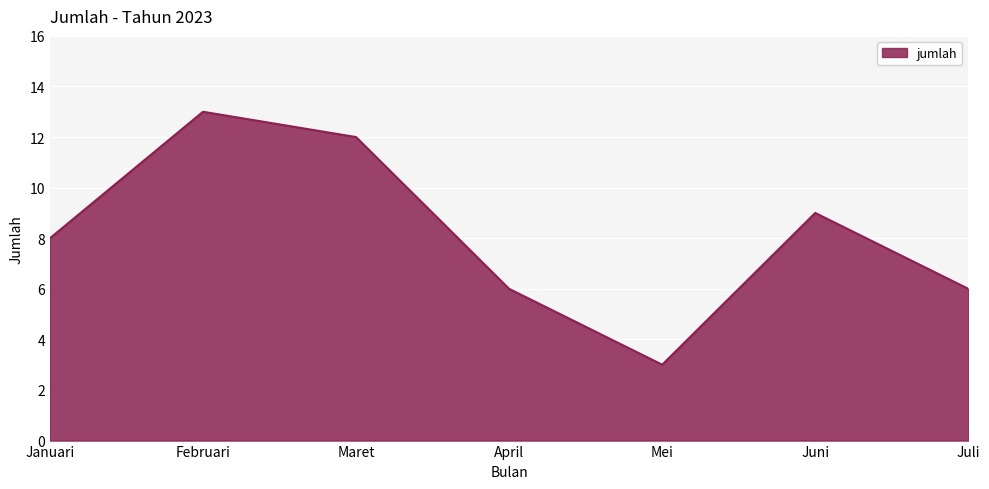

The chart shows a value of 13 at Februari. True or false?

True